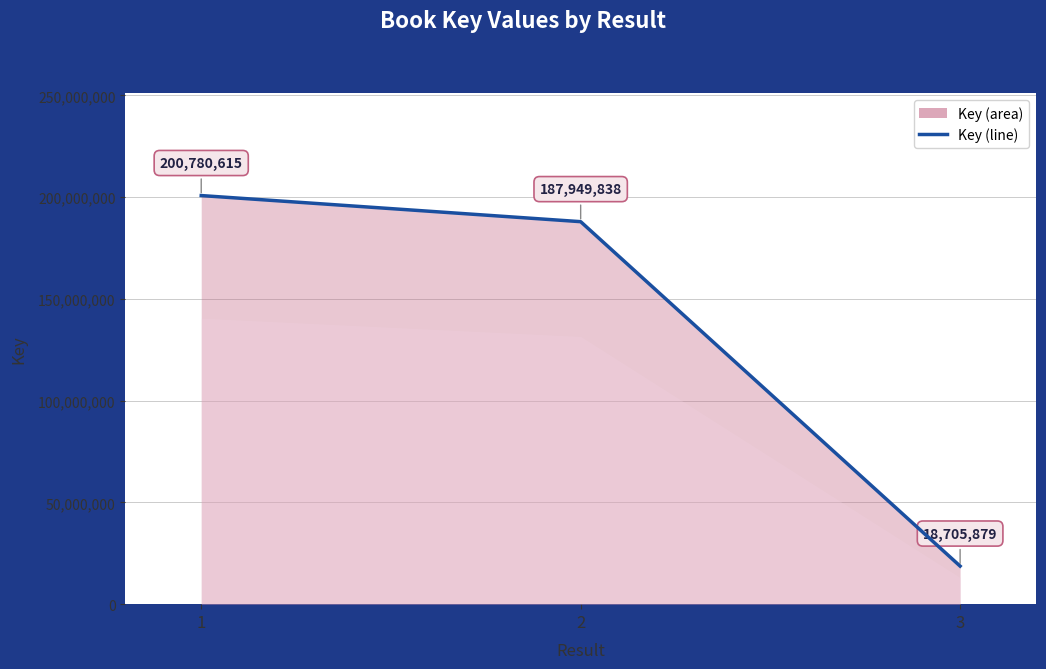

List the labels in order of value, largest first.

1, 2, 3